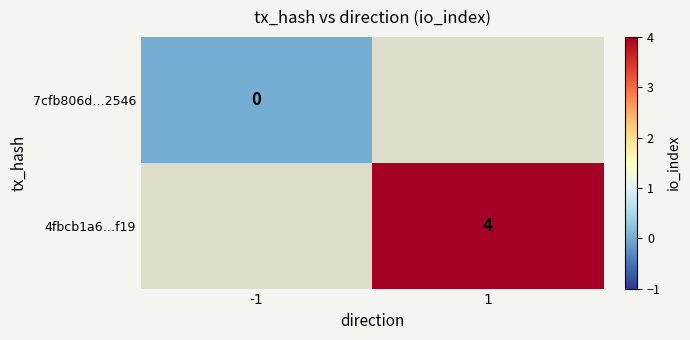

Which label corresponds to the largest value in the chart?

1